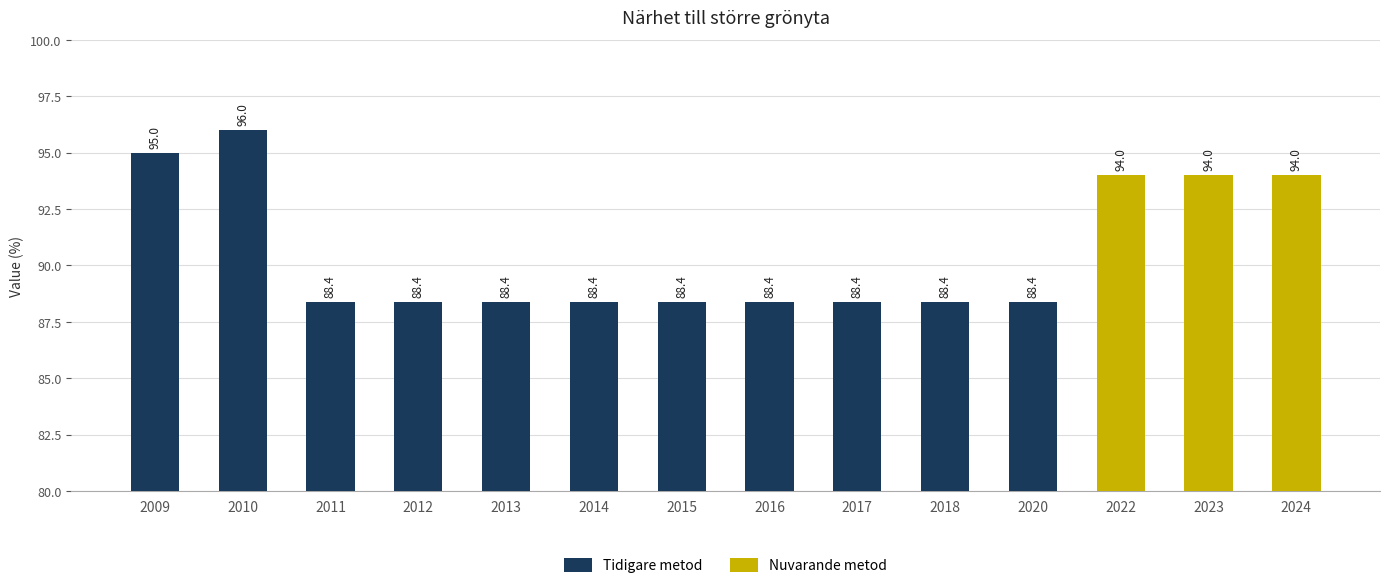

How many data points does each series have?

11